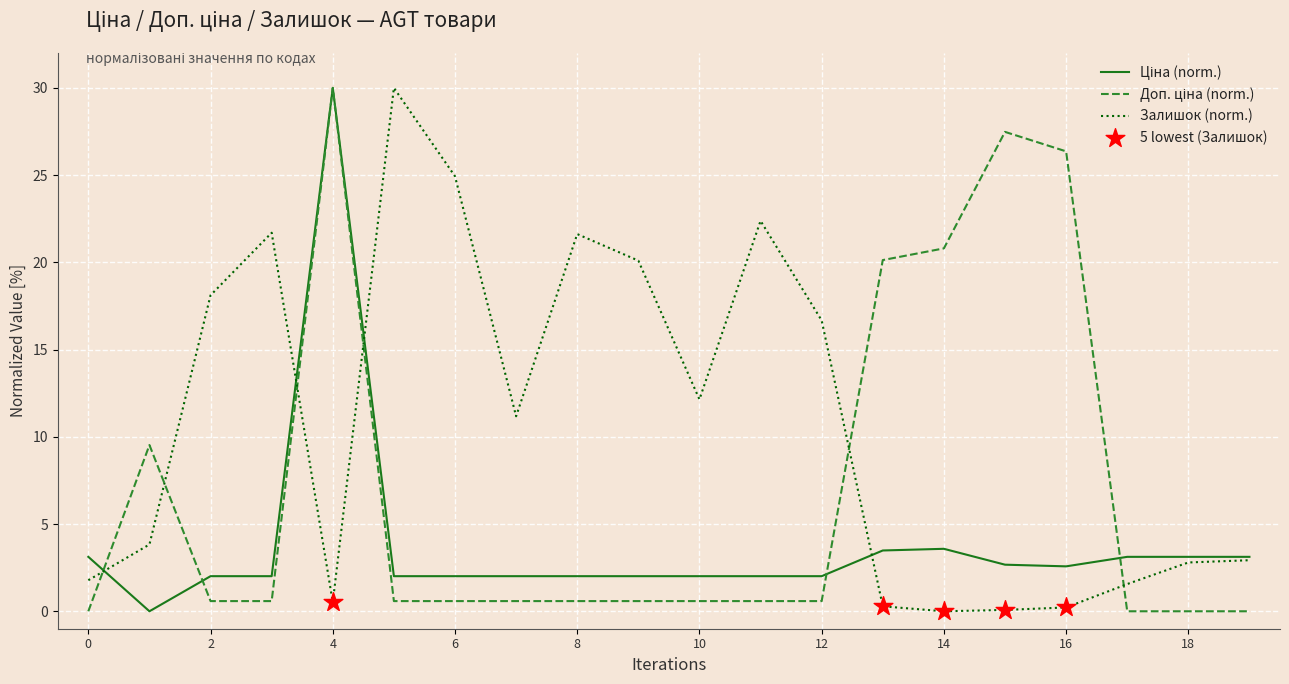

Which series has the largest total across all categories?

Залишок (norm.)